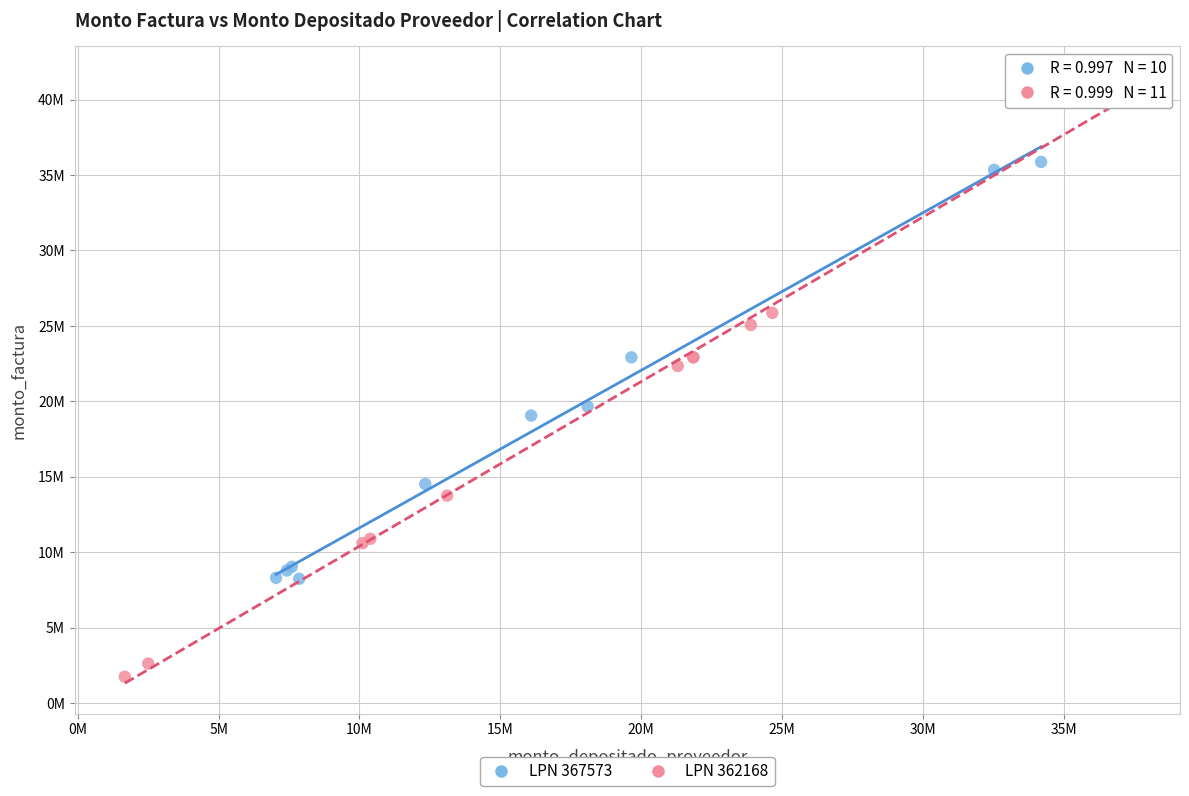

What are all the series names shown in the legend?

LPN 367573, LPN 362168